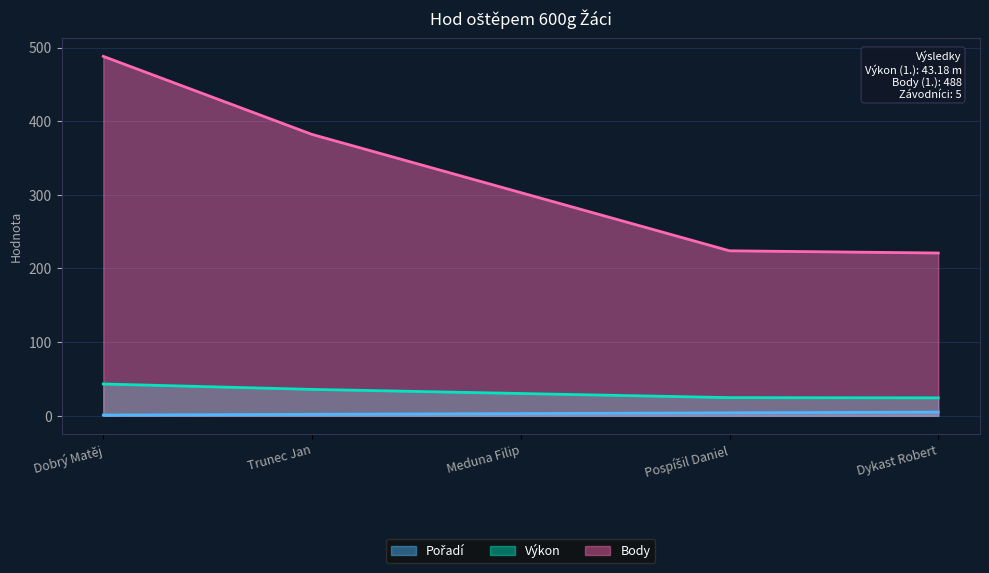

Reading left to right, list all the values displayed in this chart.

Pořadí: 1.0	2.0	3.0	4.0	5.0
Výkon: 43.2	35.8	30.2	24.7	24.4
Body: 488.0	382.0	303.0	224.0	221.0